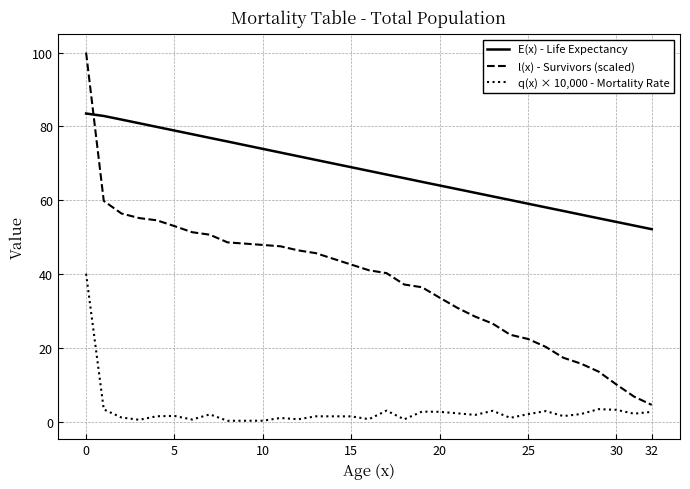

Rank the series by their average value, from highest to lowest.

E(x) - Life Expectancy, l(x) - Survivors (scaled), q(x) × 10,000 - Mortality Rate